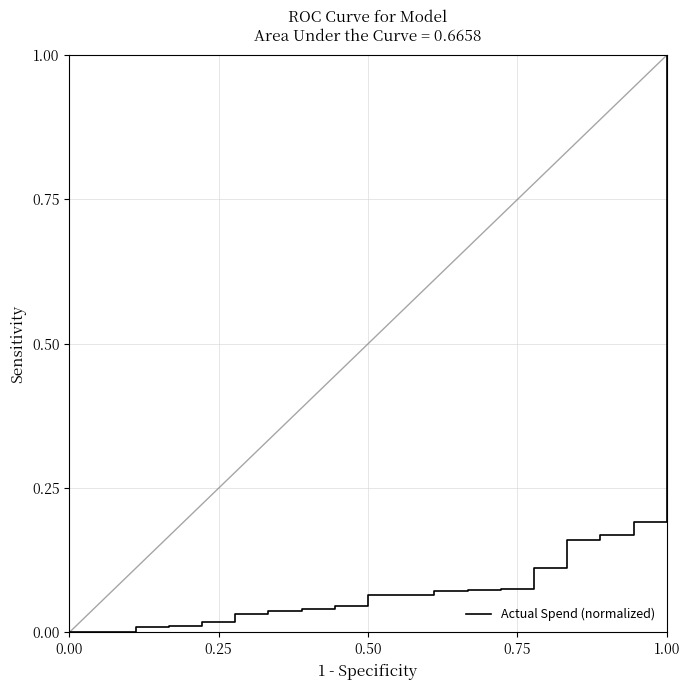

What is the difference between the maximum and minimum values?

1.0